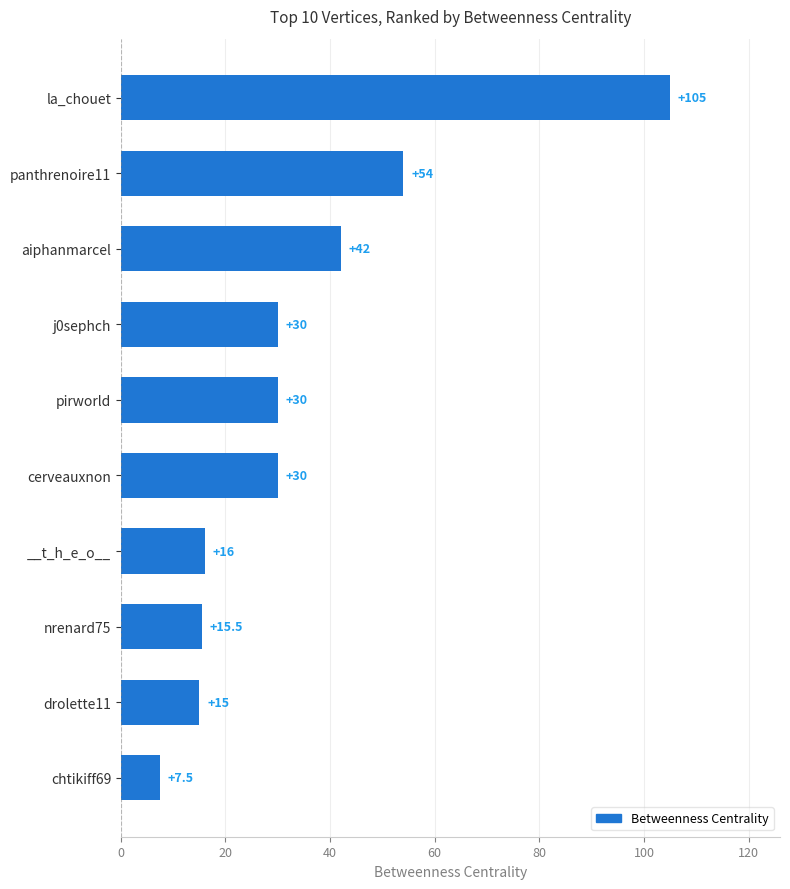

How many categories are shown in the chart?

10